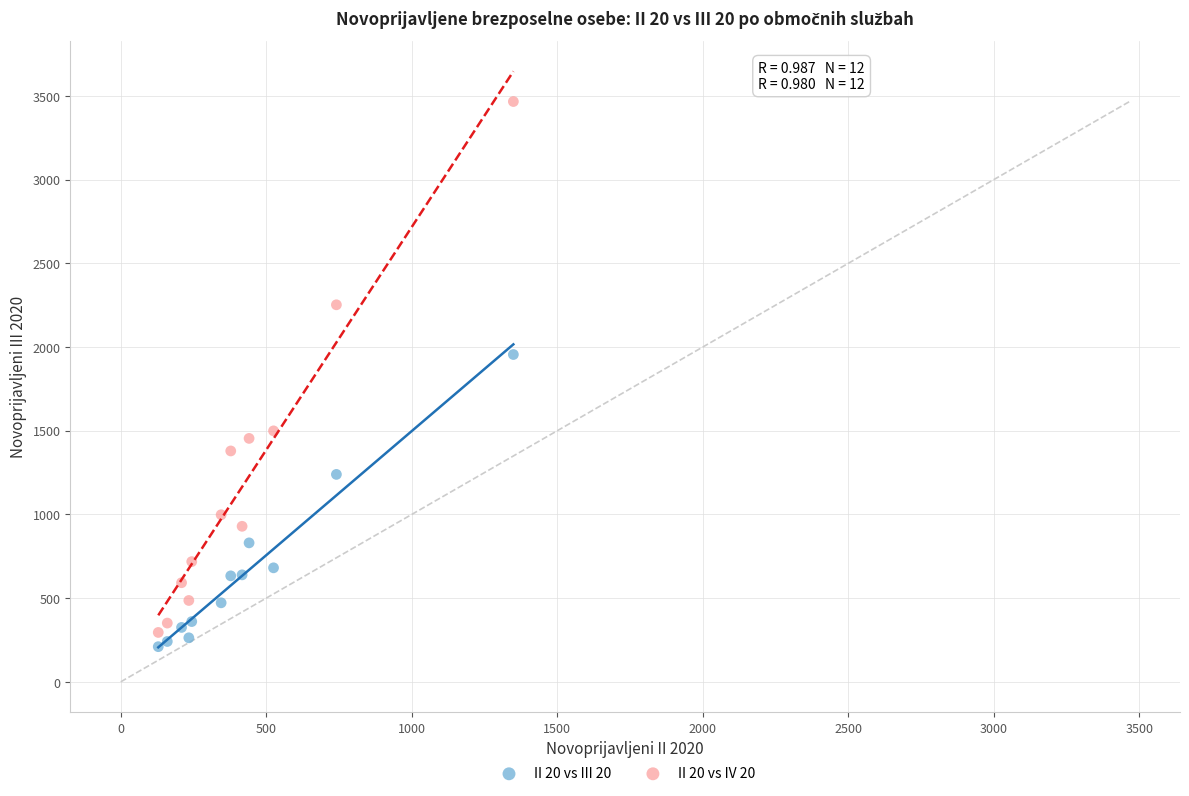

Which series has the largest Y range (max minus min)?

II 20 vs IV 20